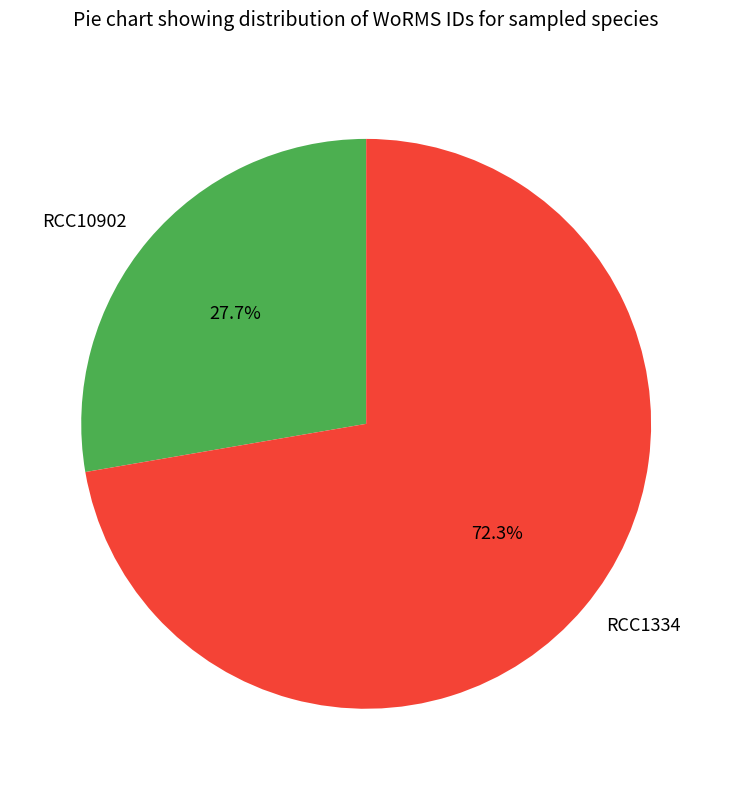

Which category has the biggest portion of the pie?

RCC1334